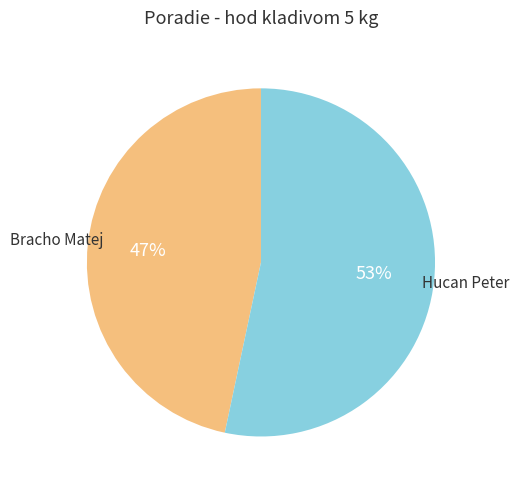

Is Bracho Matej the majority of the pie?

No